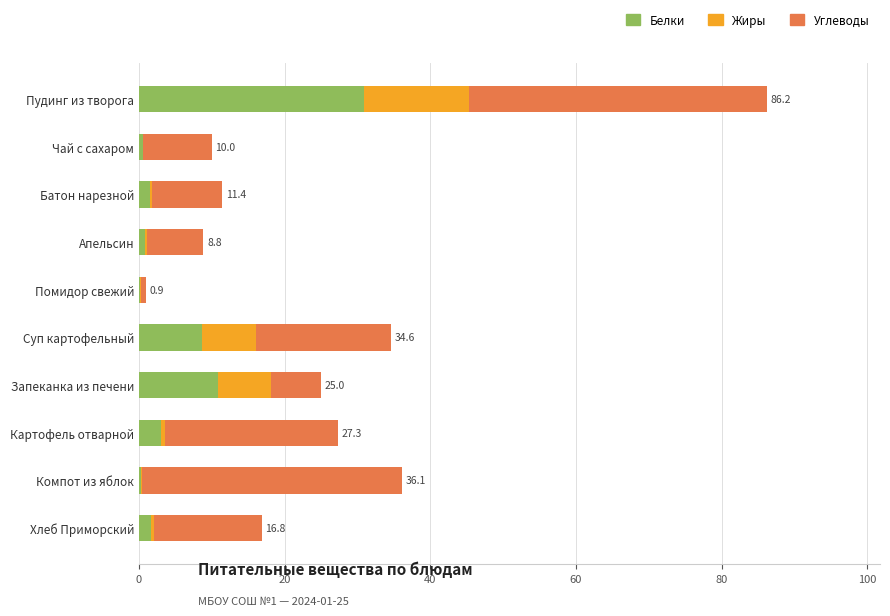

At which category is the sum across all series the highest?

Пудинг из творога